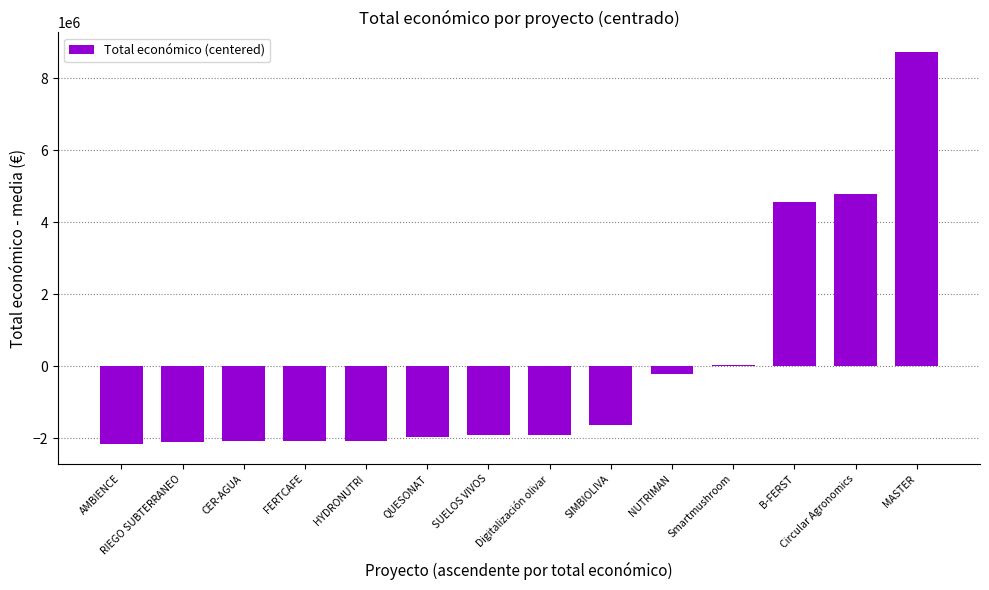

How many distinct data groups are displayed?

1